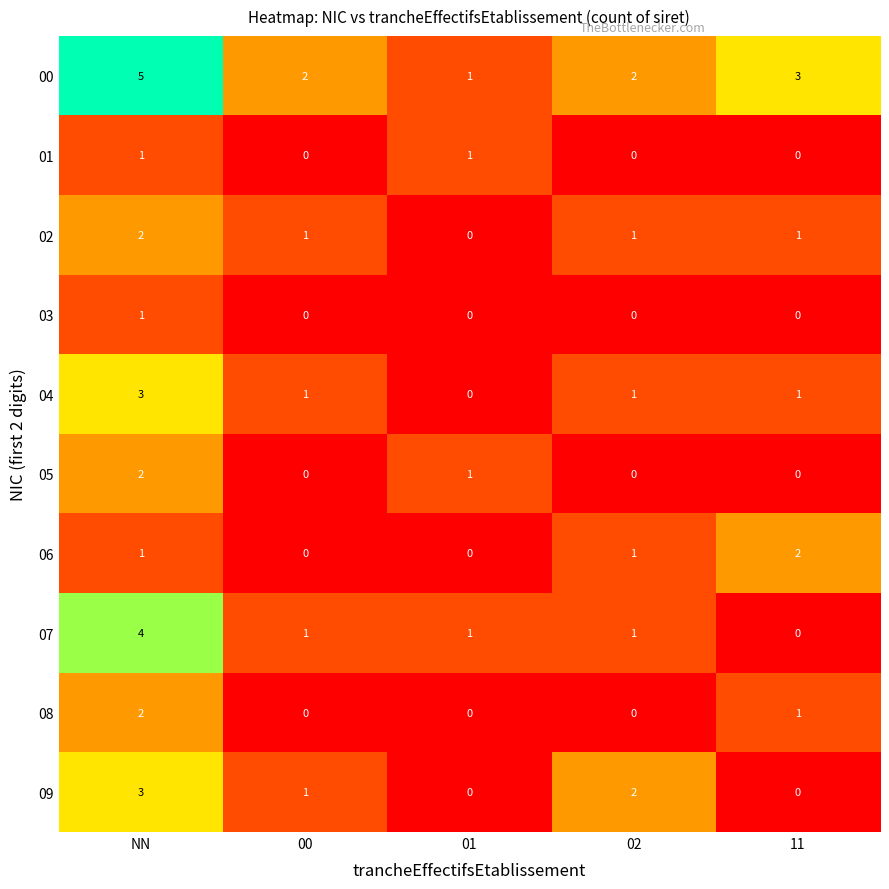

How many distinct data groups are displayed?

10